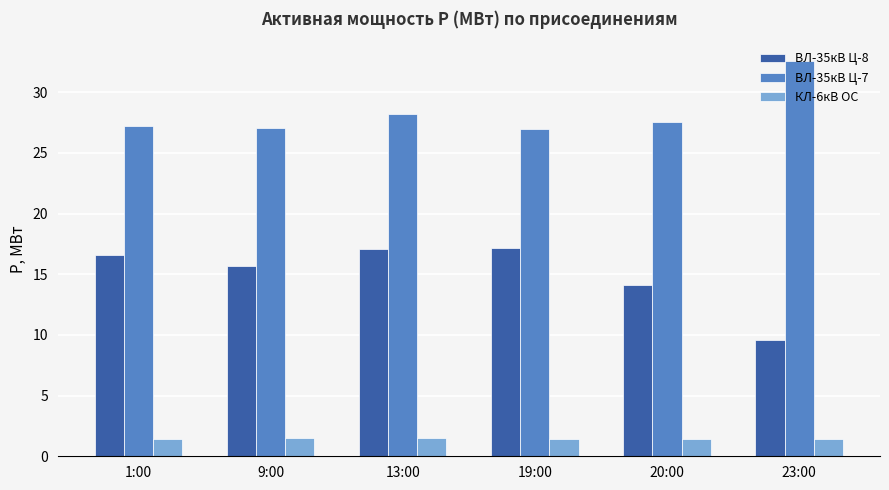

How many data points does each series have?

6